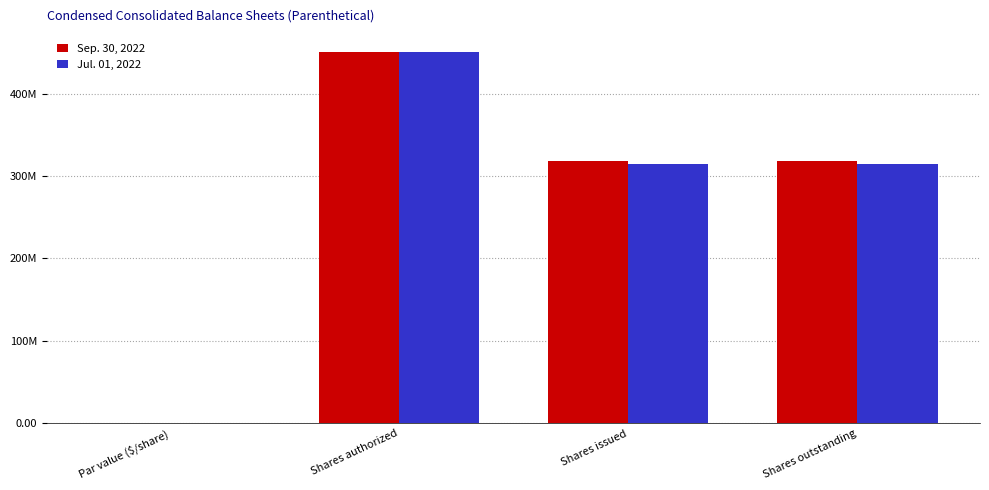

What is the label of the 3rd bar from the left?

Shares issued